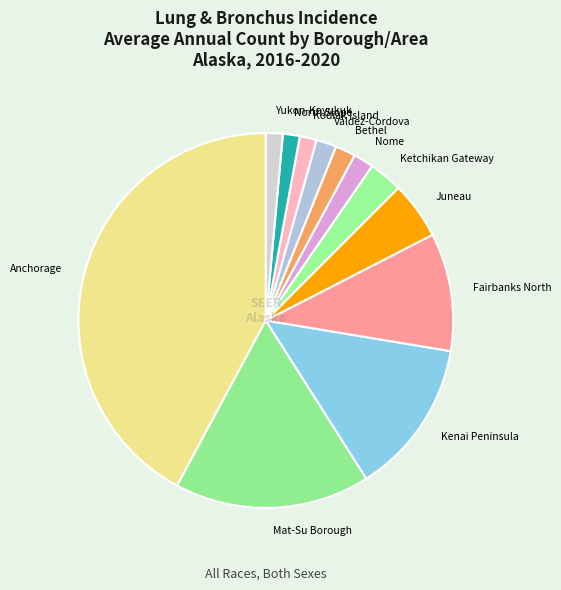

True or false: Juneau accounts for 14% of the total.

False